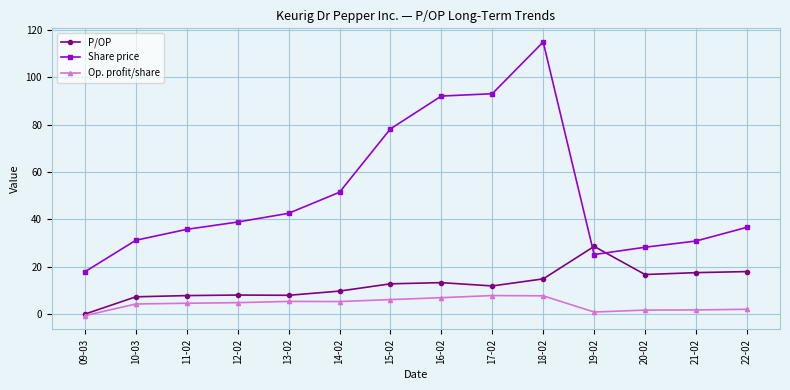

Which series changed the most between 09-03 and 18-02?

Share price